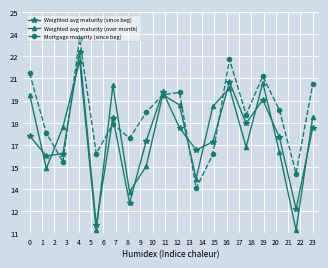

At which label does Weighted avg maturity (since beg) reach its peak?

3